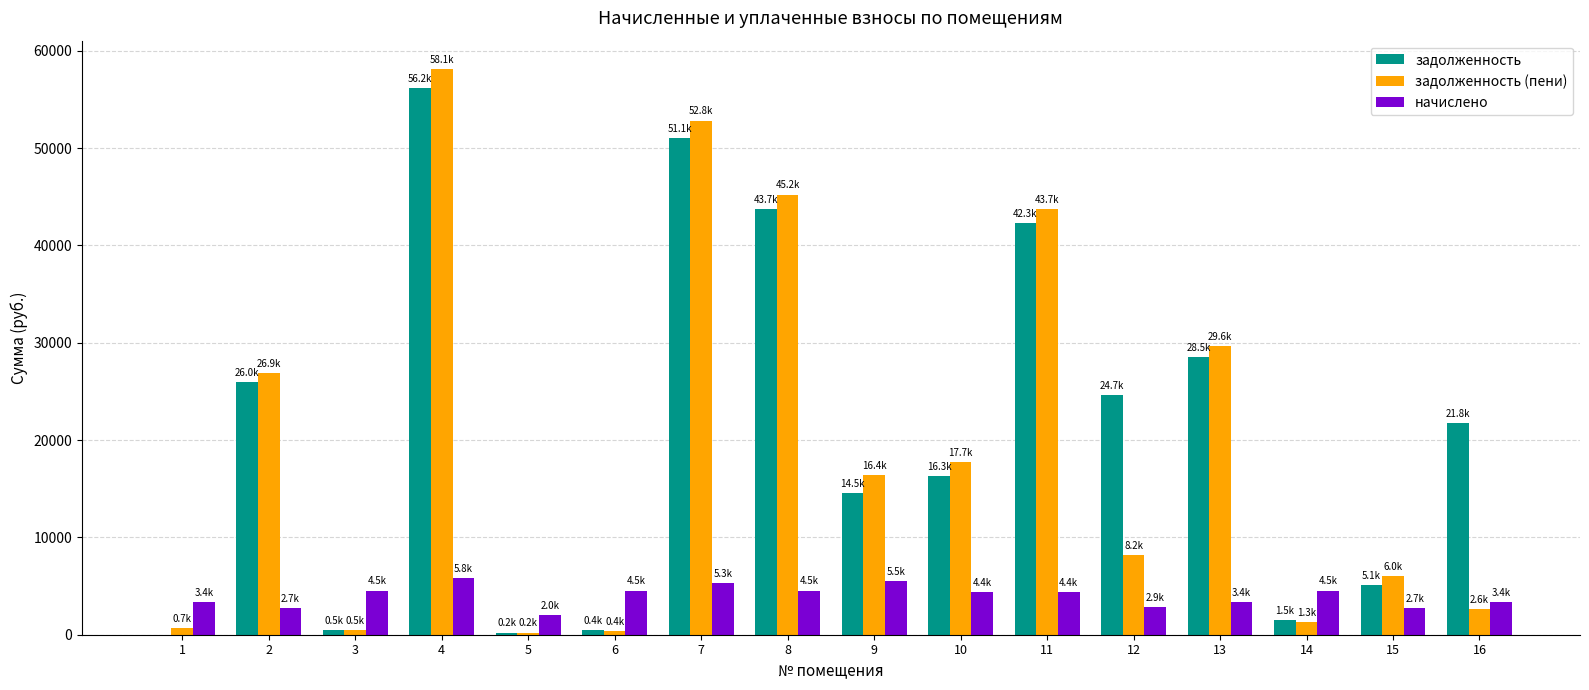

Which category has the highest value across all series?

4